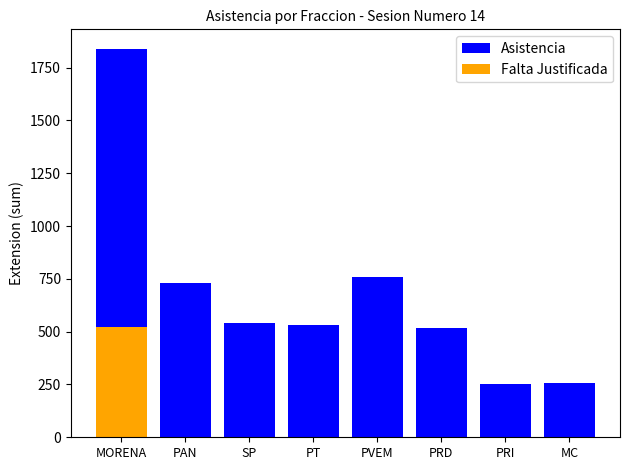

What are all the series names shown in the legend?

Asistencia, Falta Justificada